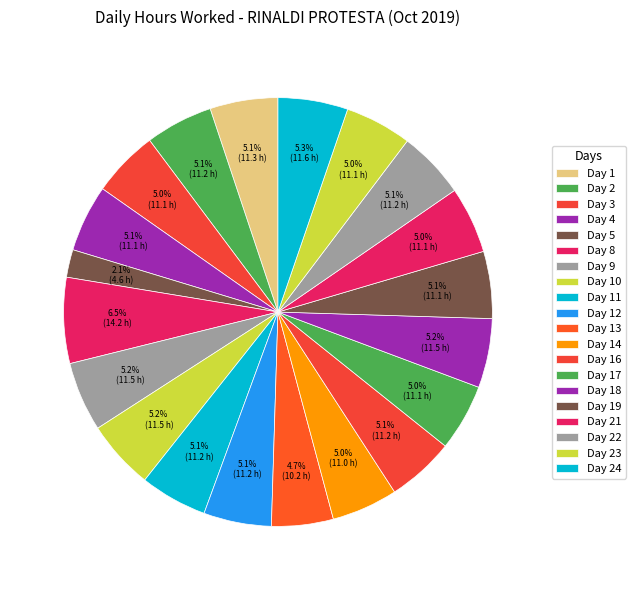

To the nearest percent, what portion does Day 9 represent?

5%